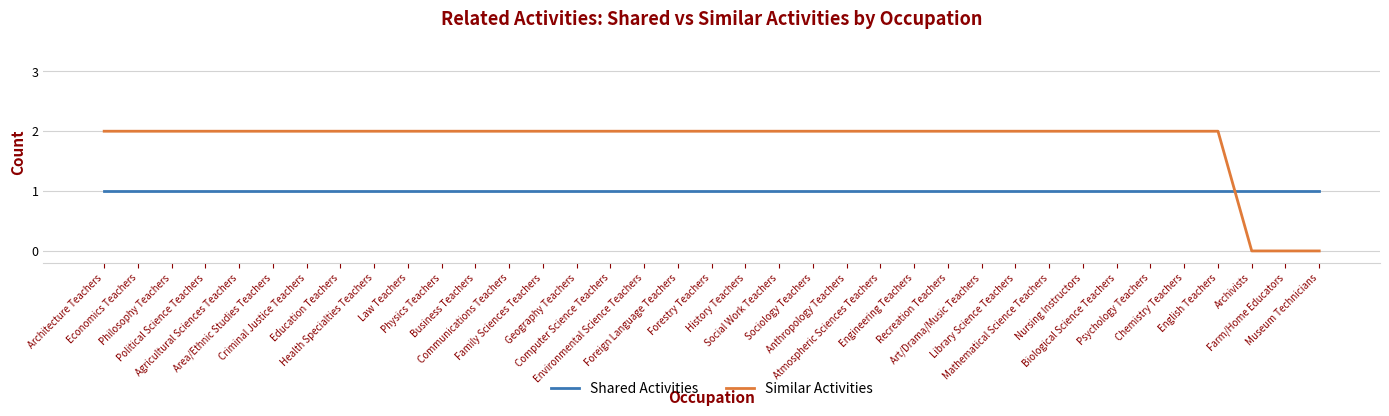

What is the maximum value shown in the chart?

2